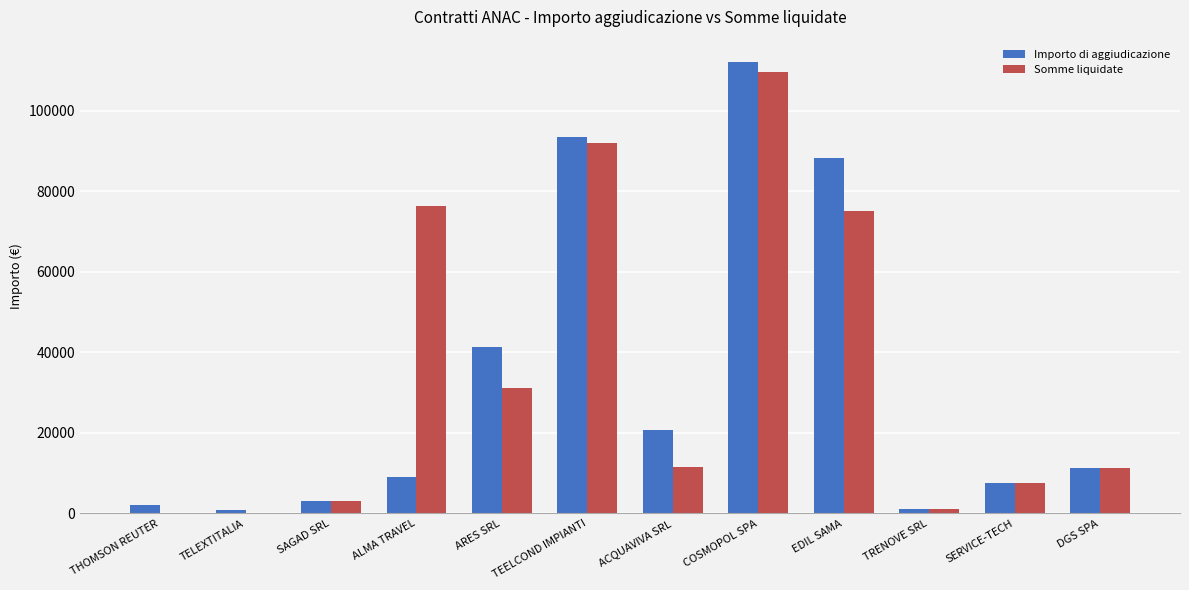

How many groups of bars are there?

12